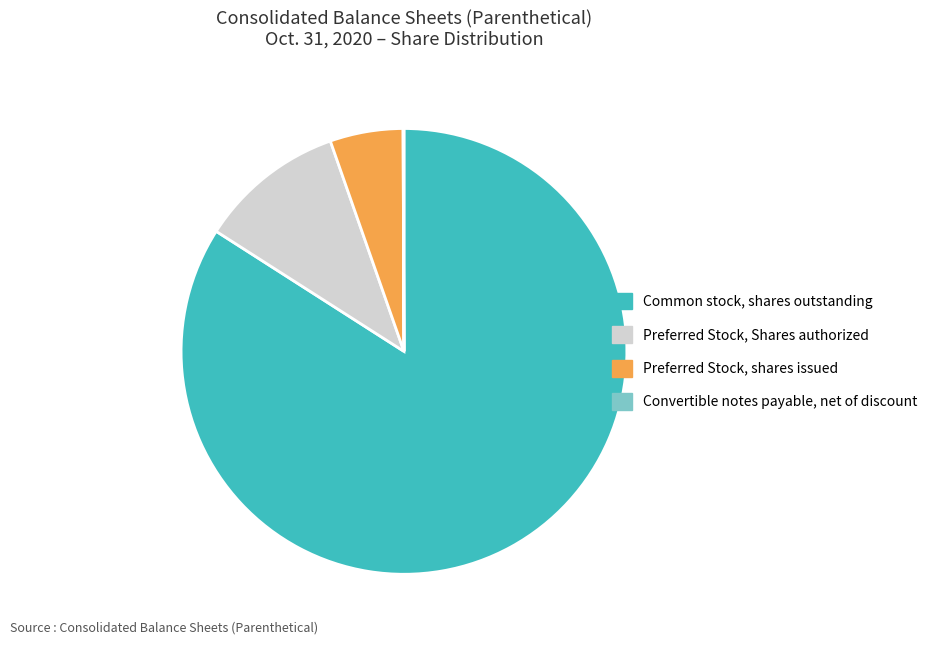

Does Common stock, shares outstanding account for over 50% of the chart?

Yes